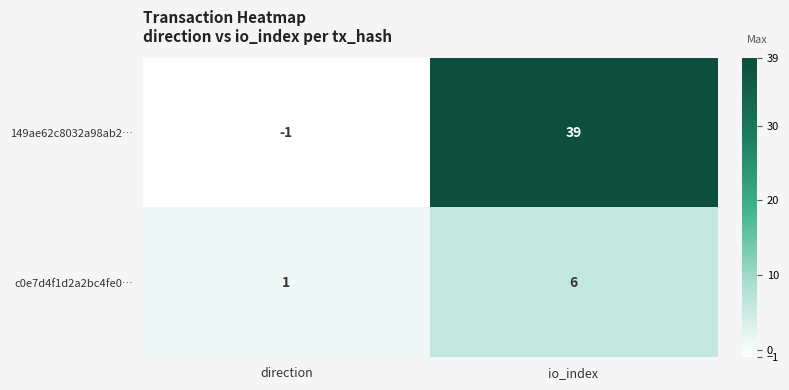

List the series in order of their peak value, highest first.

149ae62c8032a98ab2…, c0e7d4f1d2a2bc4fe0…